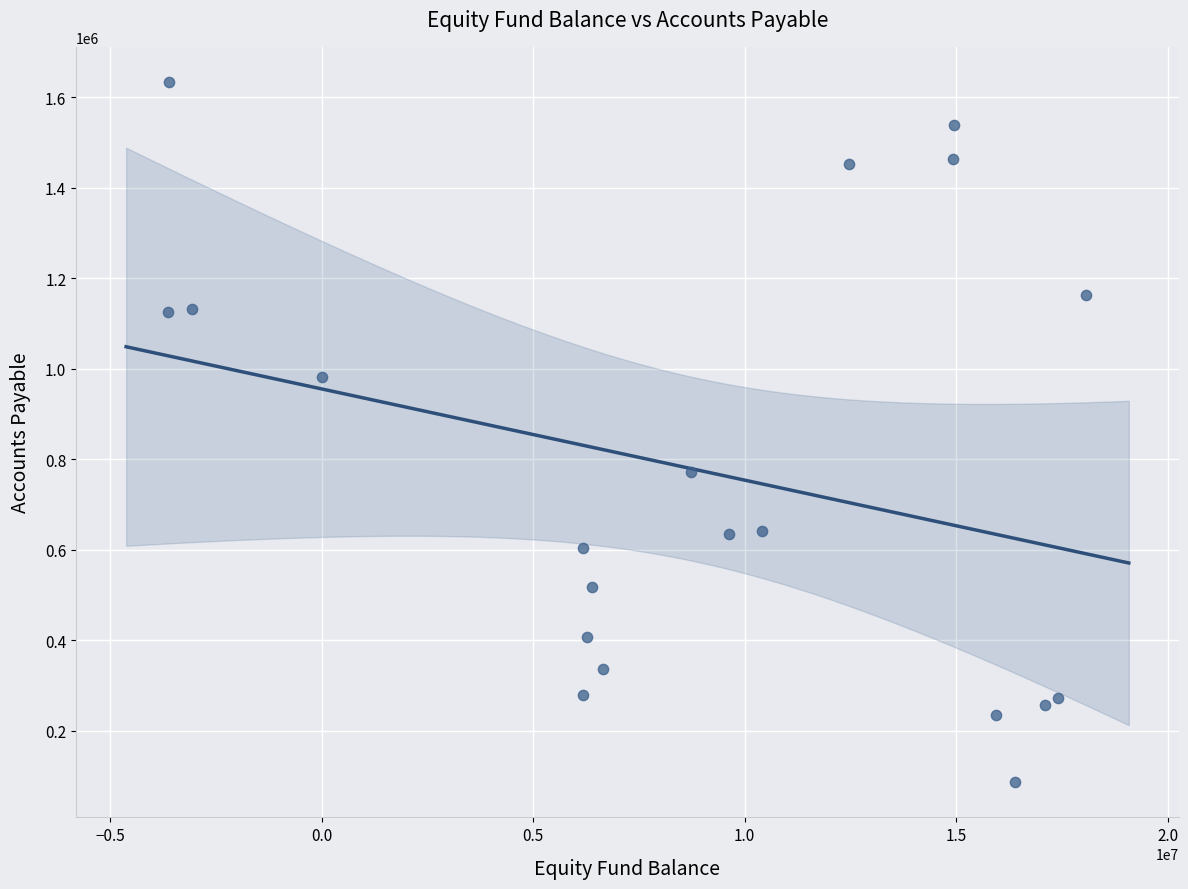

What Y value in the scatter plot is closest to 859932?

772835